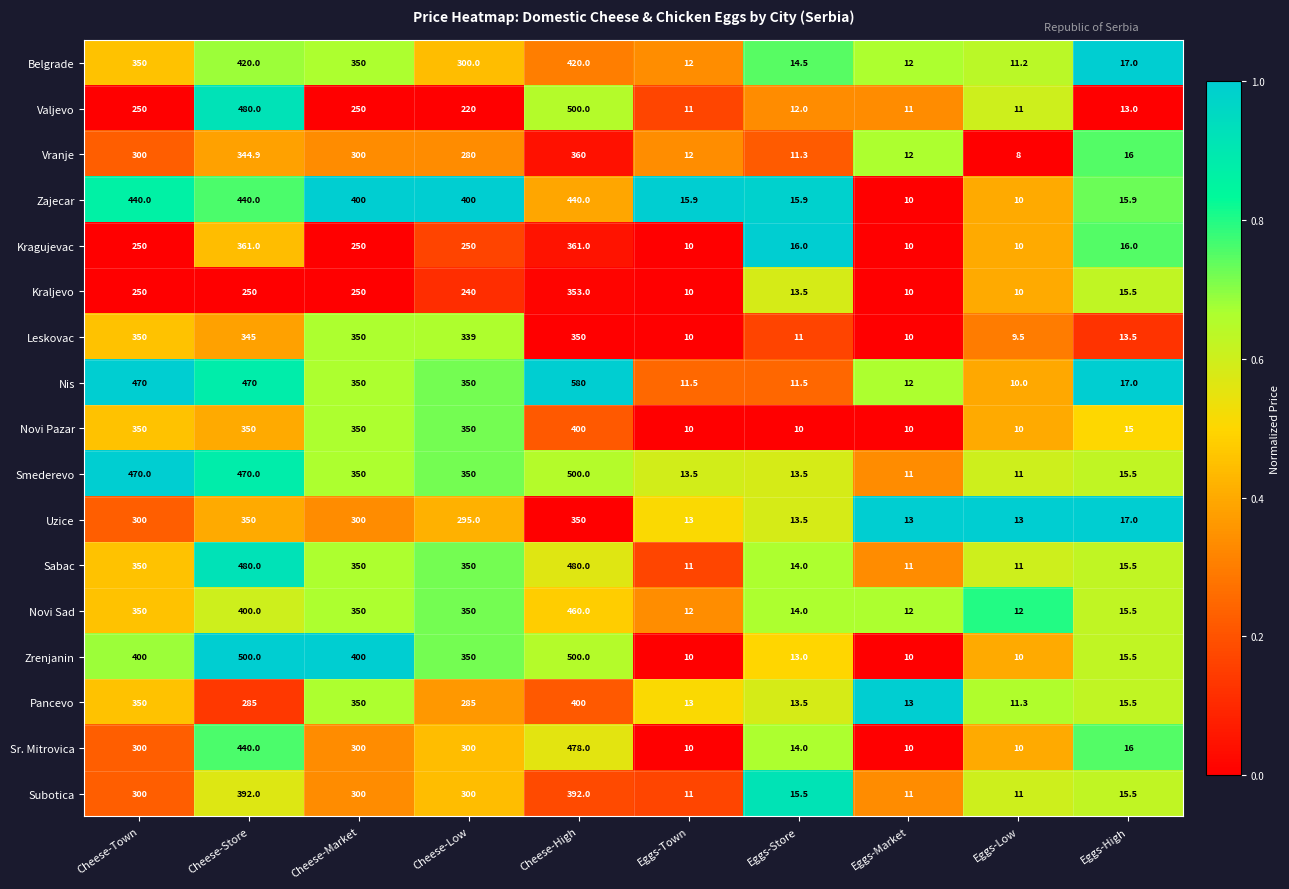

True or false: Novi Pazar has a value of 16.8 at Eggs-Town.

False